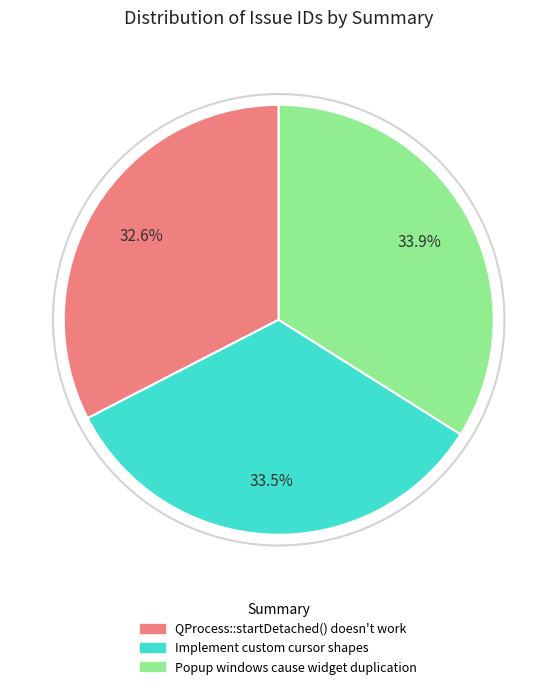

To the nearest percent, what is the difference between the largest and smallest slice percentages?

1%